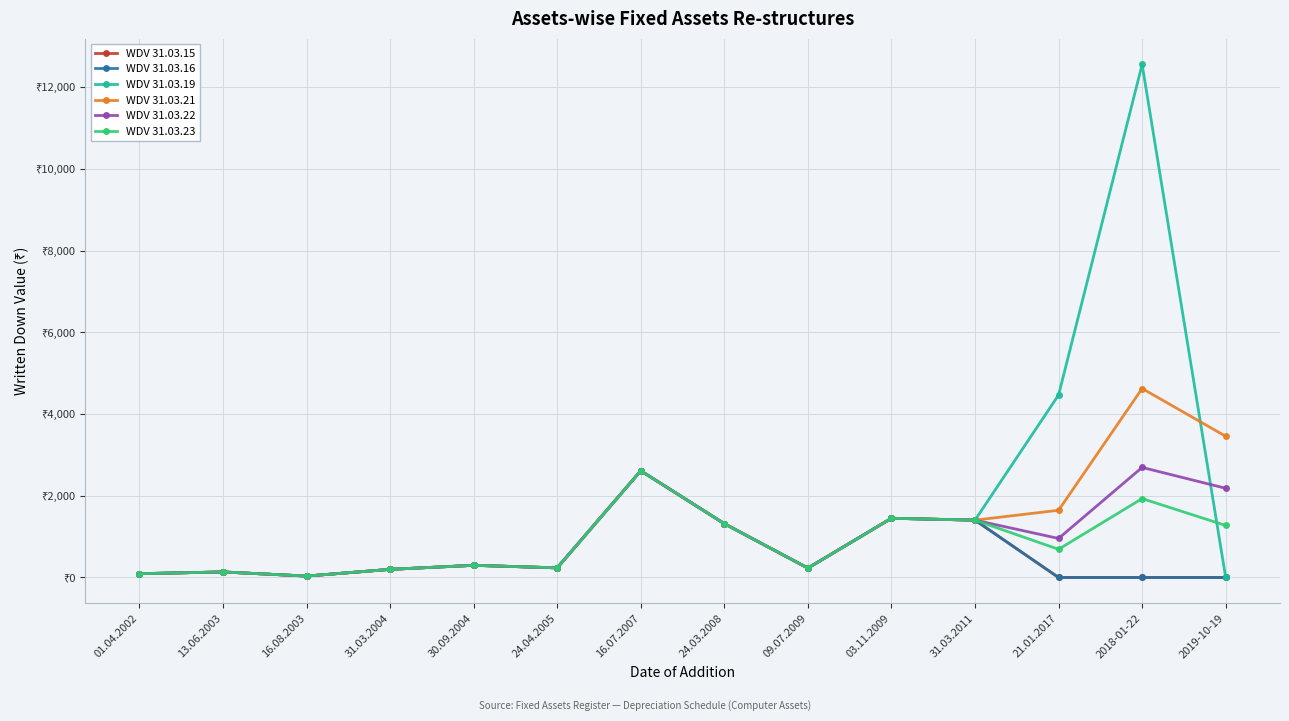

Which series has the largest total across all categories?

WDV 31.03.19